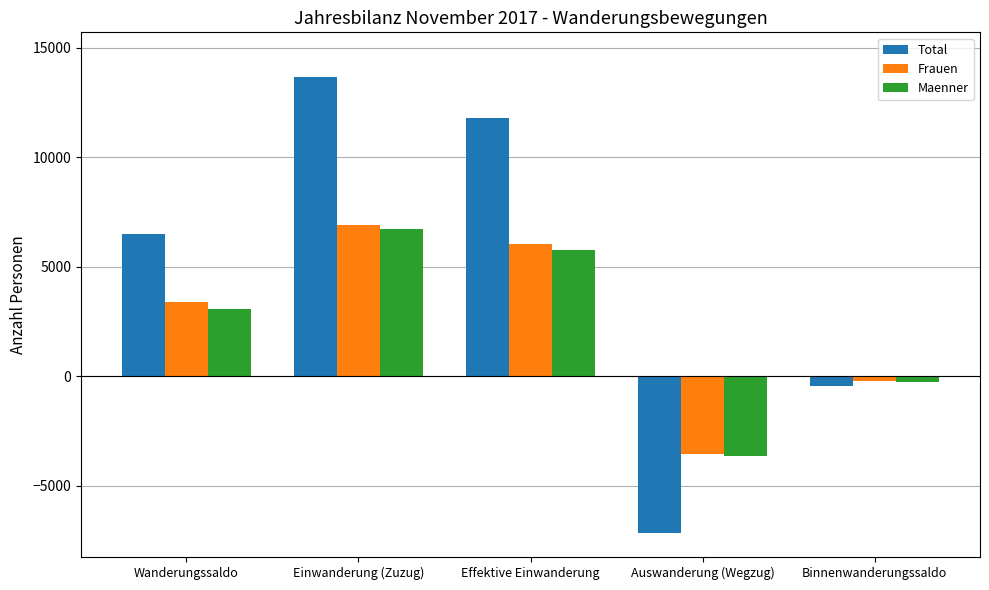

What is the difference between the second highest and minimum values in the Maenner series?

9383